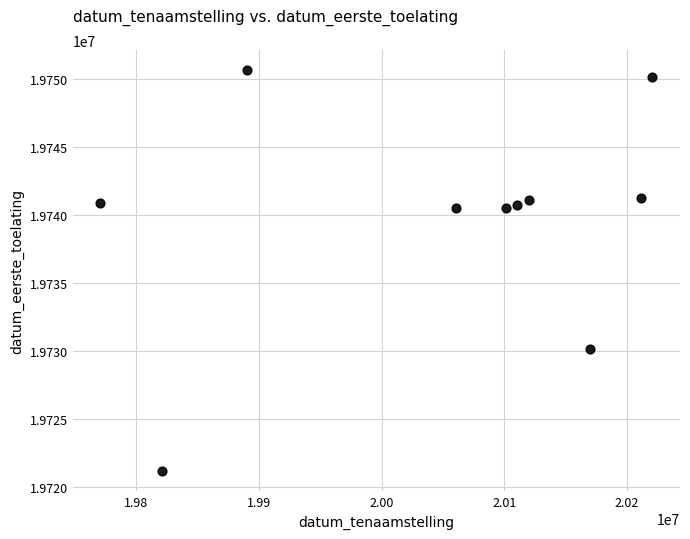

What is the range of X values (max minus min)?

450098